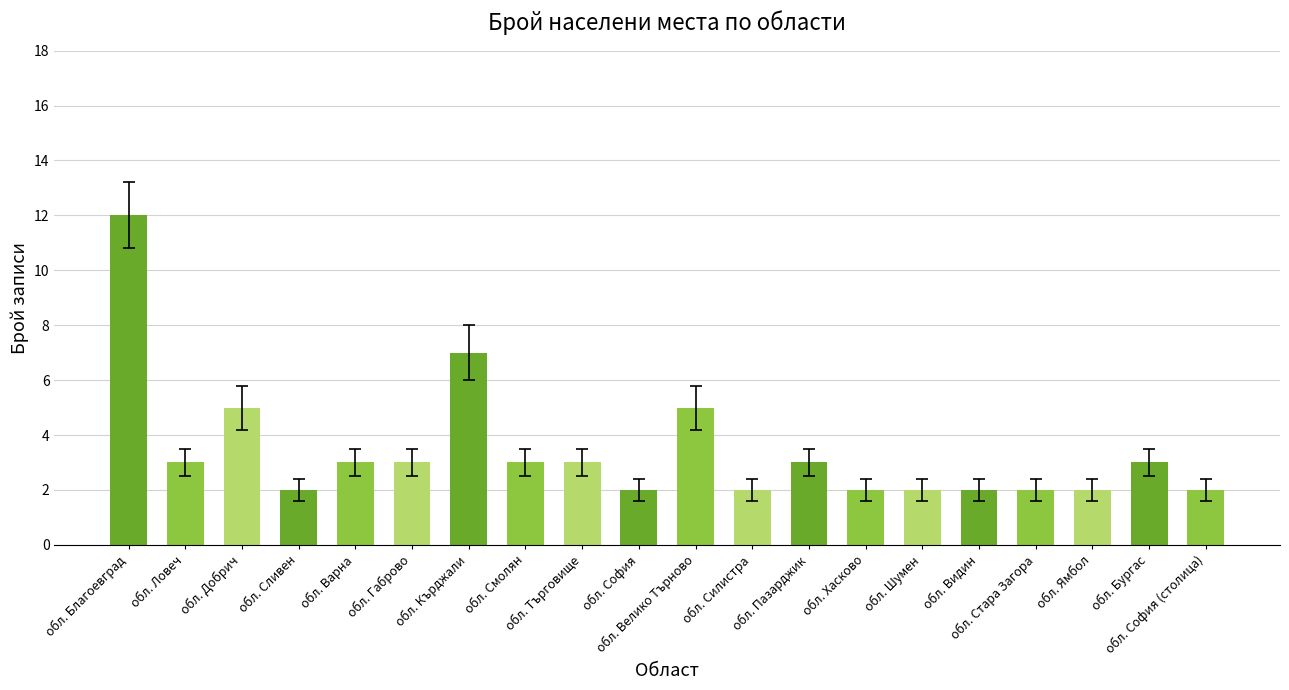

The value at обл. Благоевград is 16. True or false?

False